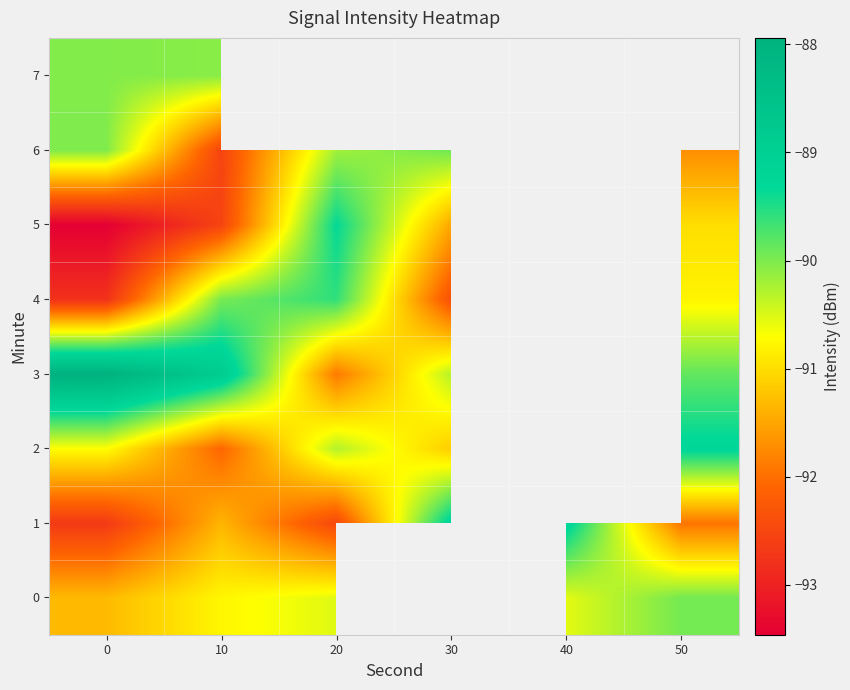

What is the difference between the highest and lowest values at 40?

1.7